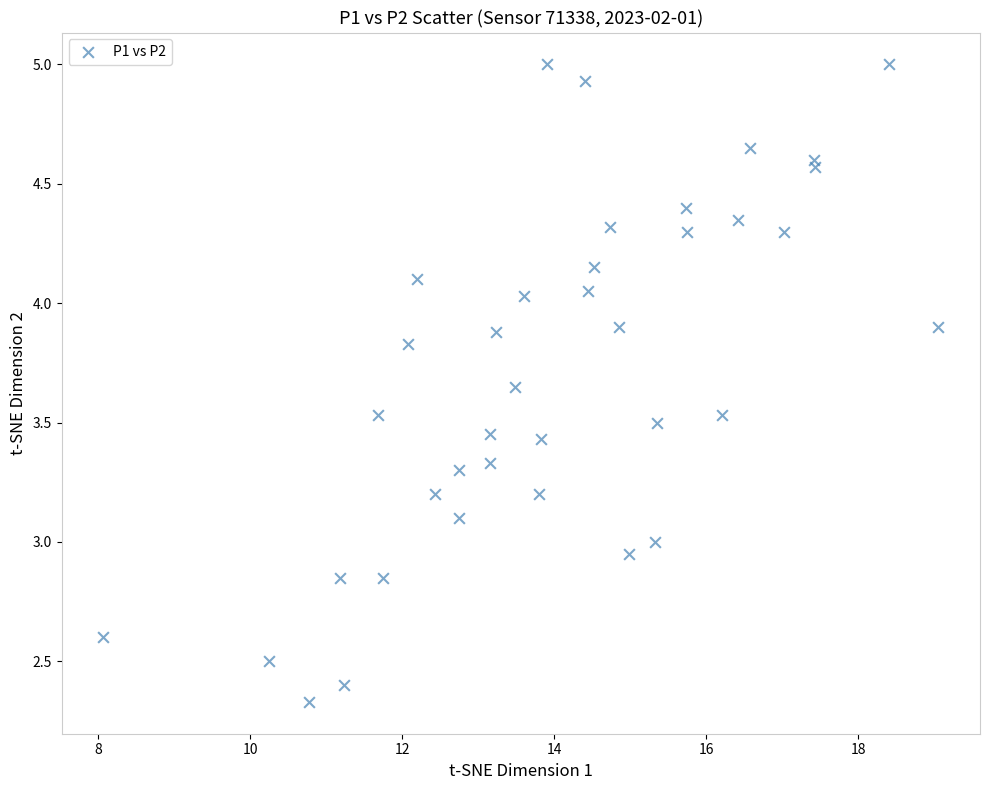

What is the range of X values (max minus min)?

11.0